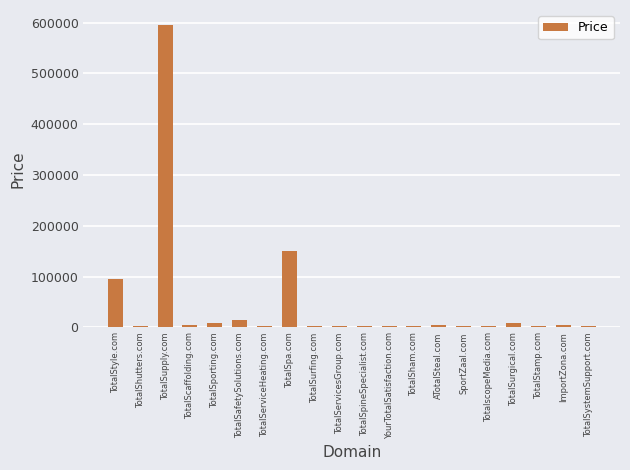

What is the label of the 3rd bar from the left?

TotalSupply.com